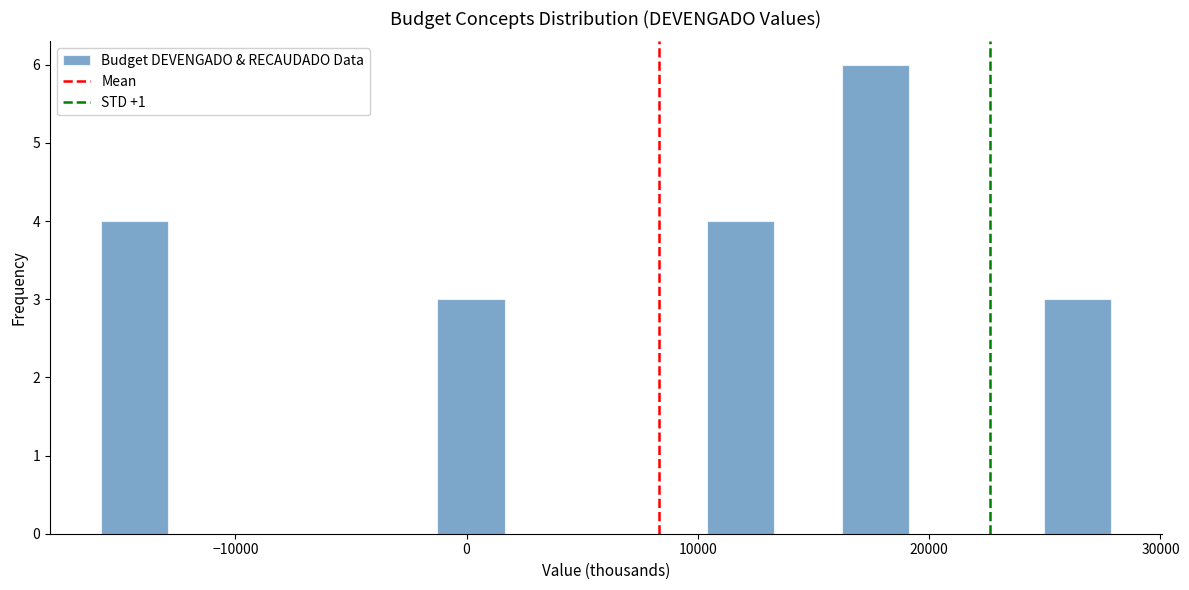

Around what value on the x-axis is the tallest bar? Give the approximate position of its centre, as read against the axis.

18000